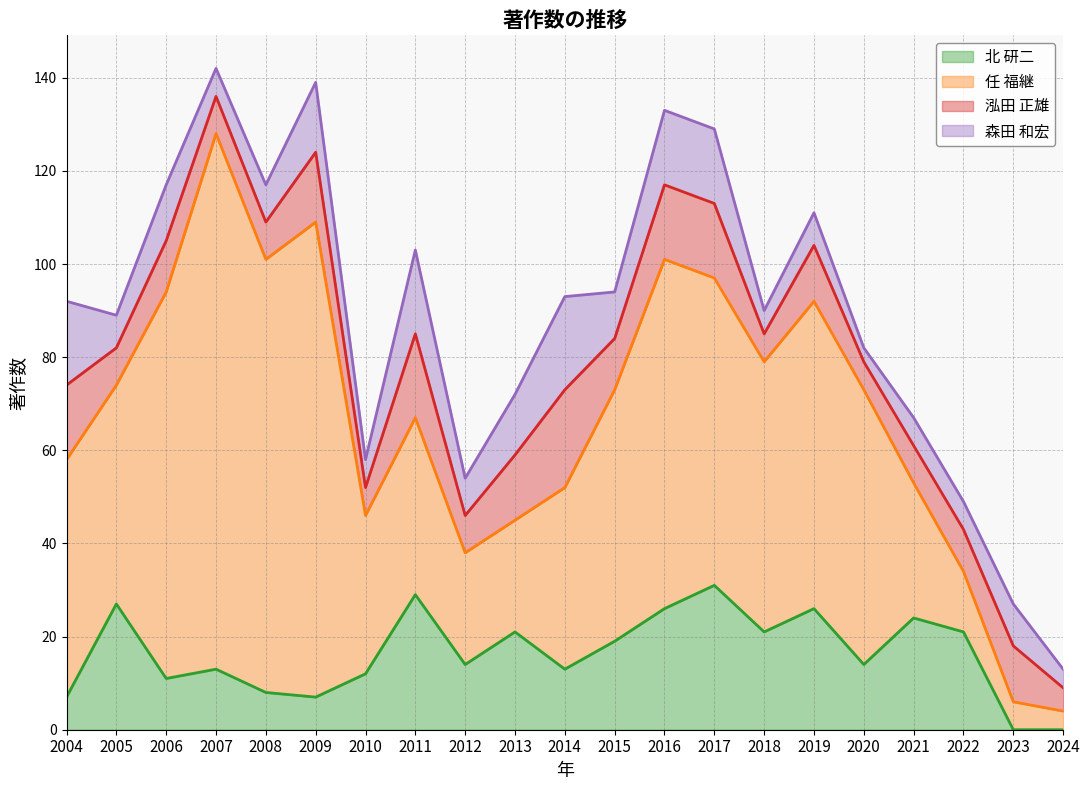

What are all the series names shown in the legend?

北 研二, 任 福継, 泓田 正雄, 森田 和宏